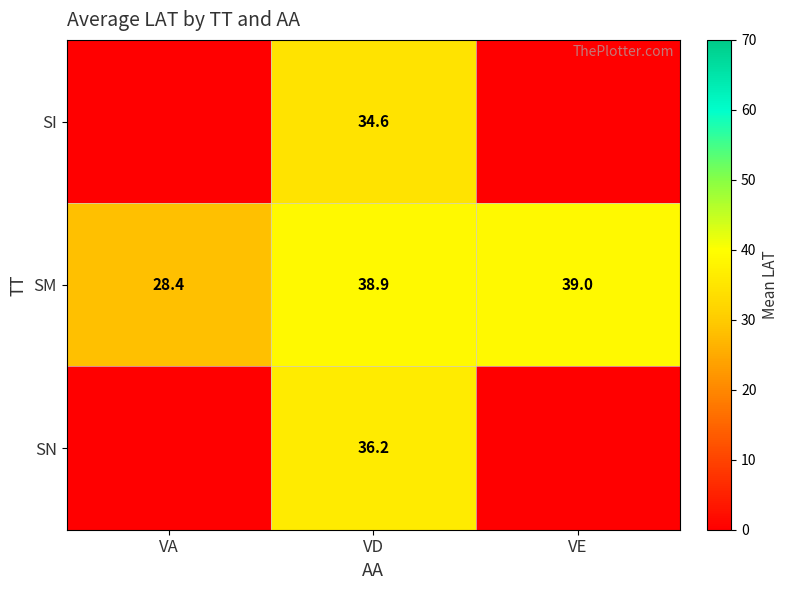

What is the sum of all SM values?

106.3